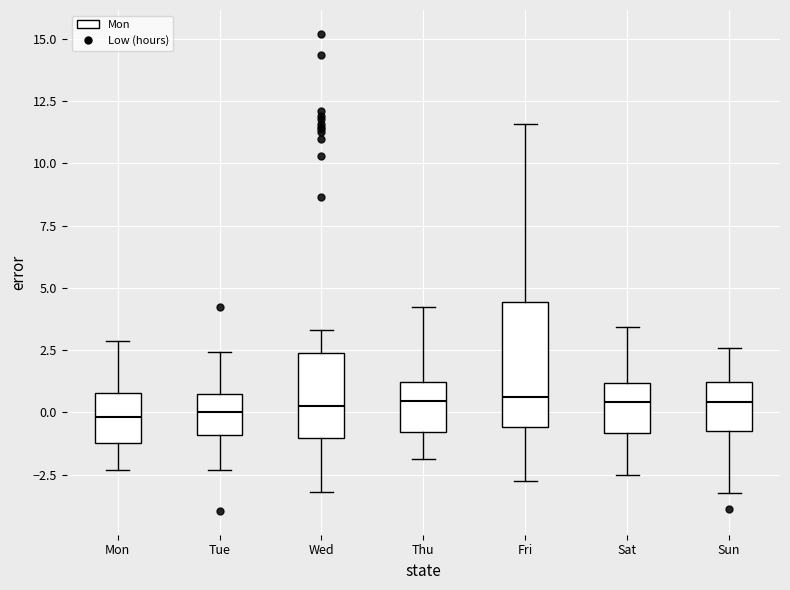

Reading left to right, read every box against the y-axis: the position of its median line, the range the box covers, and the ends of its whiskers. The values are not printed on the chart, so give them approximately, as read against the axis.

Mon: median 0.0, box -1.0 to 1.0, whiskers -2.5 to 3.0
Tue: median 0.0, box -1.0 to 0.5, whiskers -2.5 to 2.5
Wed: median 0.5, box -1.0 to 2.5, whiskers -3.0 to 3.5
Thu: median 0.5, box -1.0 to 1.0, whiskers -2.0 to 4.0
Fri: median 0.5, box -0.5 to 4.5, whiskers -3.0 to 11.5
Sat: median 0.5, box -1.0 to 1.0, whiskers -2.5 to 3.5
Sun: median 0.5, box -1.0 to 1.0, whiskers -3.5 to 2.5